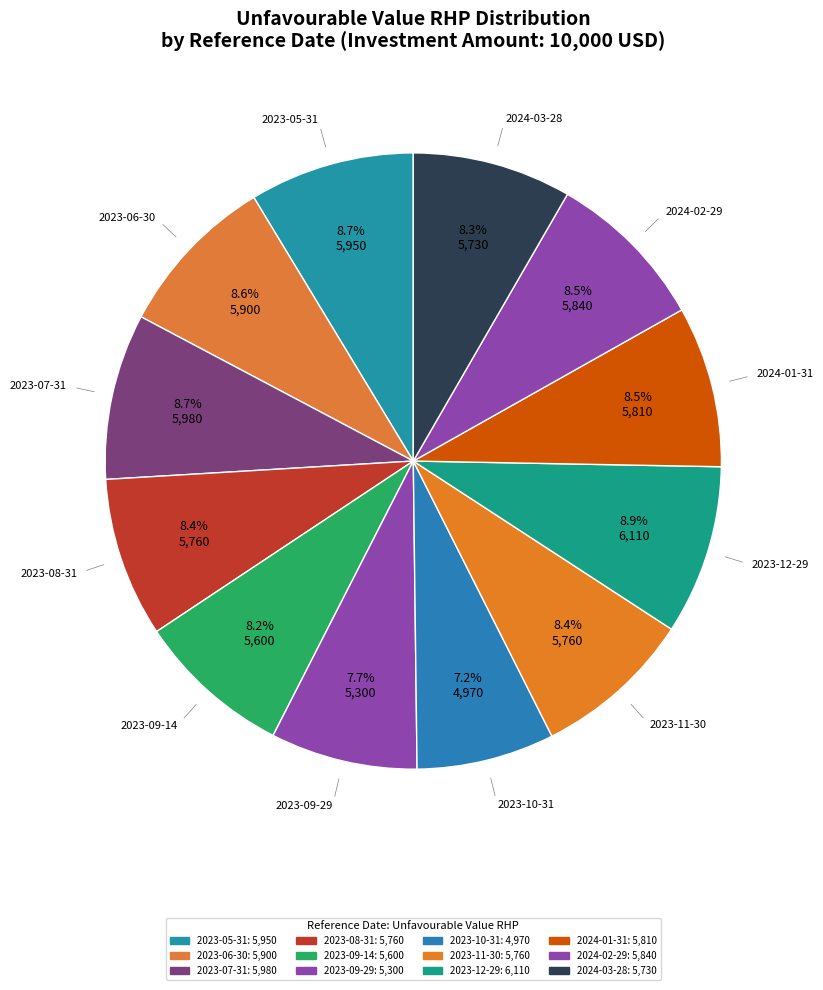

What is the change in value from 2023-07-31 to 2023-11-30?

-220